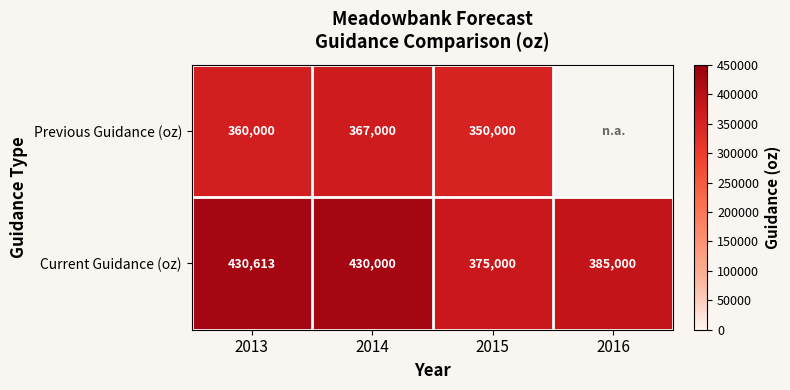

Where is Current Guidance (oz) nearest to the value 402806?

2016